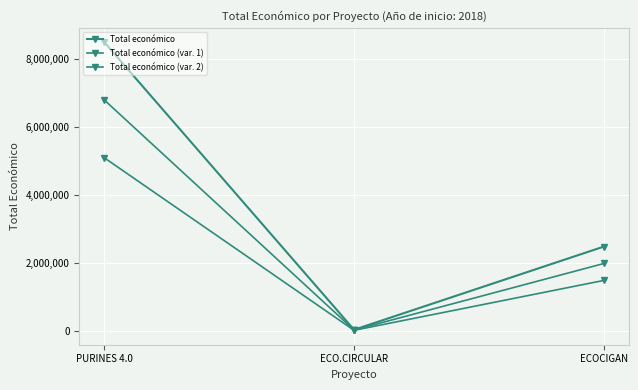

Reading left to right, transcribe all the data shown in this chart.

Total económico: PURINES 4.0=8484999.0	ECO.CIRCULAR=42845.0	ECOCIGAN=2483714.0
Total económico (var. 1): PURINES 4.0=6787999.2	ECO.CIRCULAR=34276.0	ECOCIGAN=1986971.2
Total económico (var. 2): PURINES 4.0=5090999.4	ECO.CIRCULAR=25707.0	ECOCIGAN=1490228.4